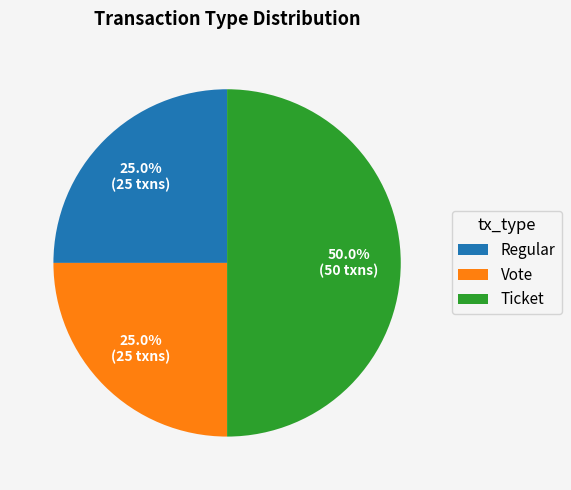

Approximately how many times larger is the value at Ticket compared to Vote?

2.0